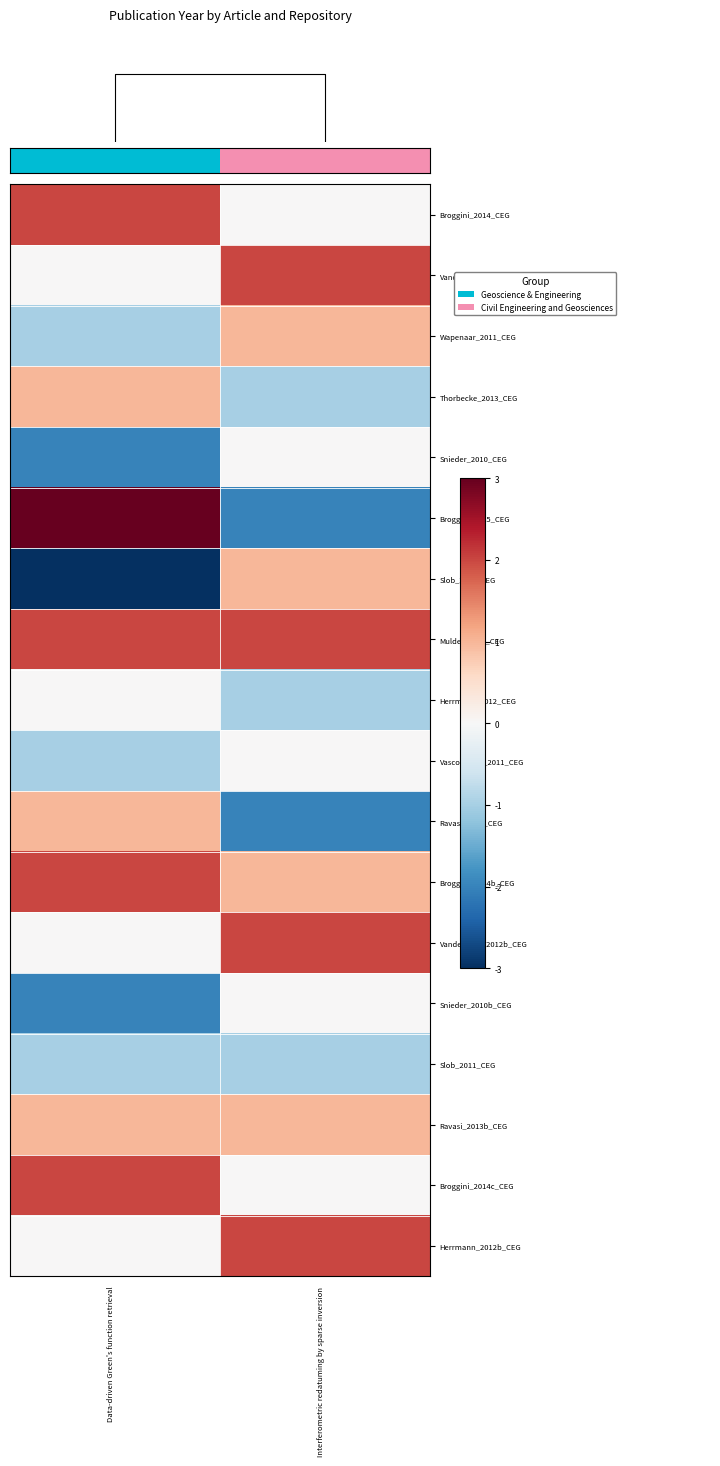

At which label is Broggini_2015_CEG closest to 0?

Interferometric redatuming by sparse inversion